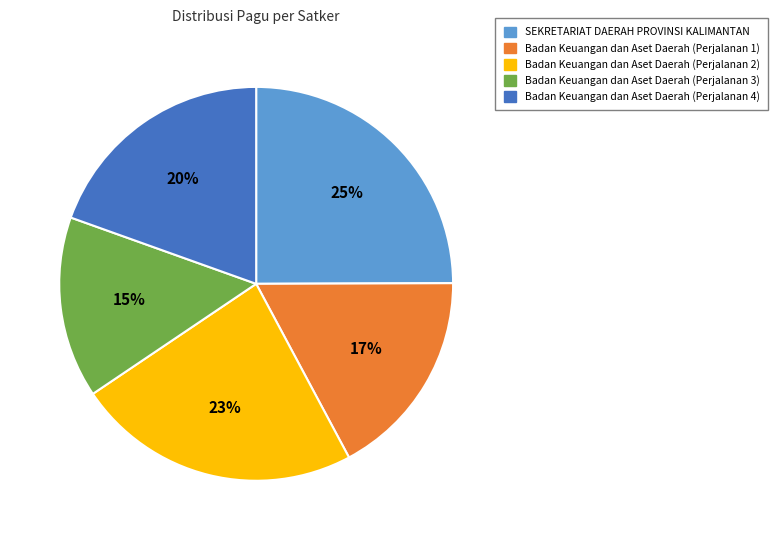

Which has a higher value, Badan Keuangan dan Aset Daerah (Perjalanan 1) or Badan Keuangan dan Aset Daerah (Perjalanan 4)?

Badan Keuangan dan Aset Daerah (Perjalanan 4)